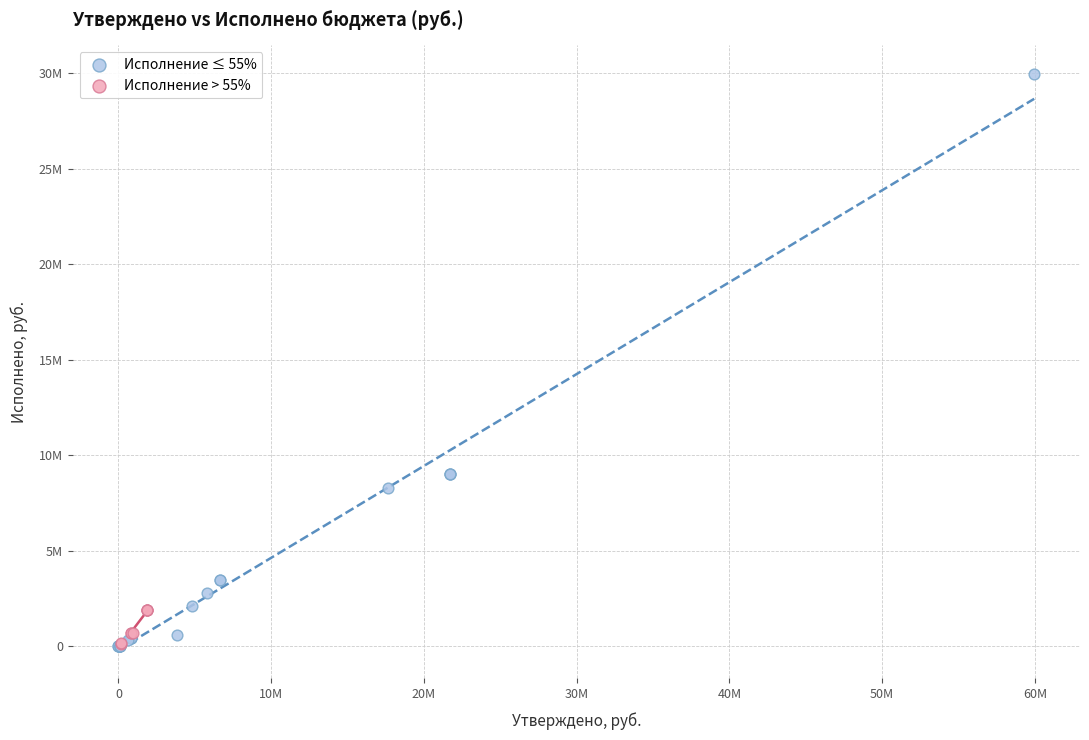

What are all the series names shown in the legend?

Исполнение ≤ 55%, Исполнение > 55%